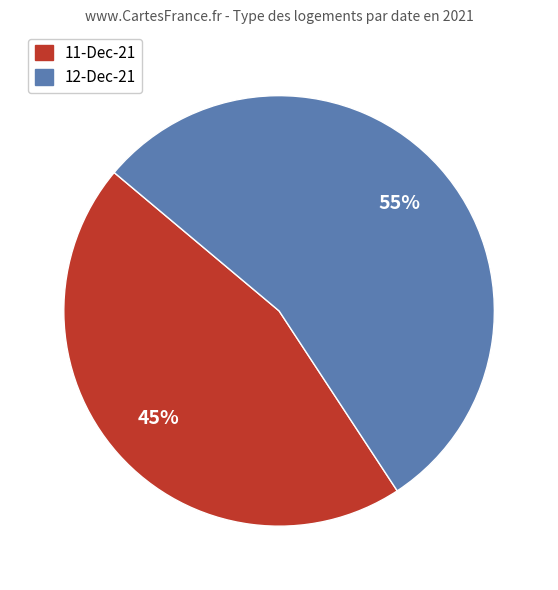

Which slice represents more than half of the pie?

12-Dec-21